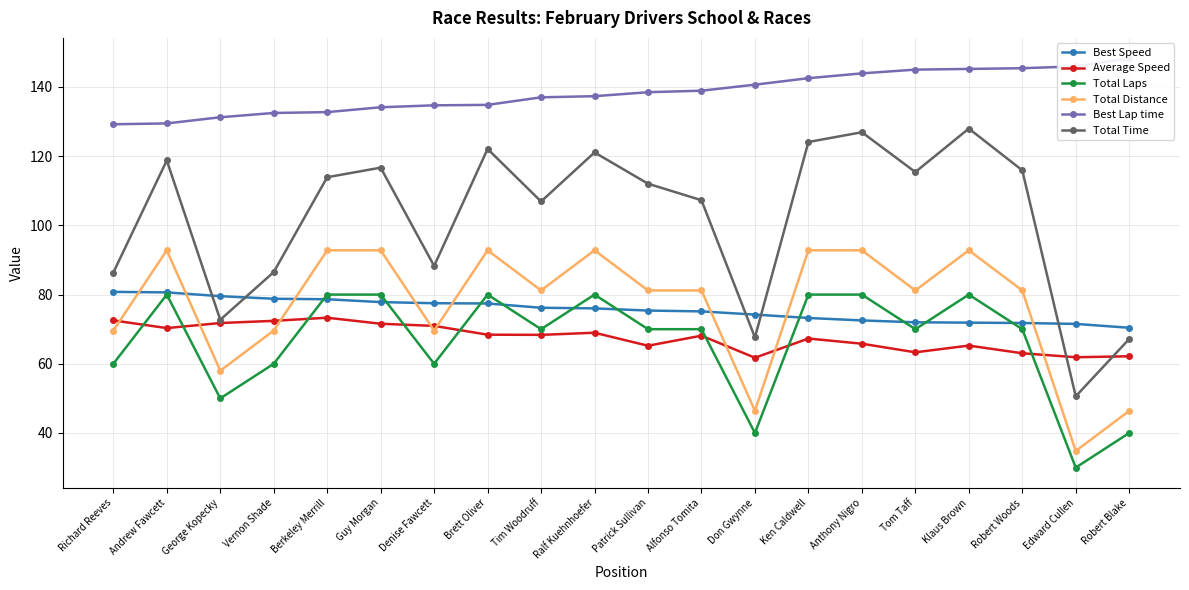

Is it true that Total Time equals 42.4 at Klaus Brown?

False